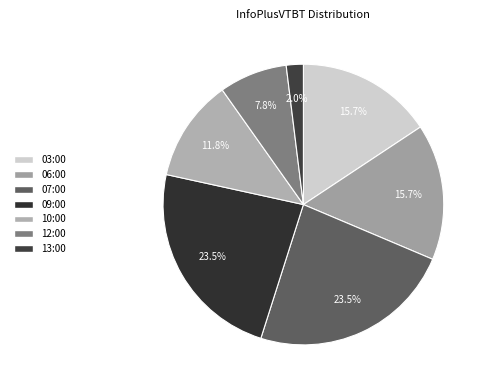

To the nearest percent, what is the difference between the 12:00 and 09:00 slice percentages?

16%